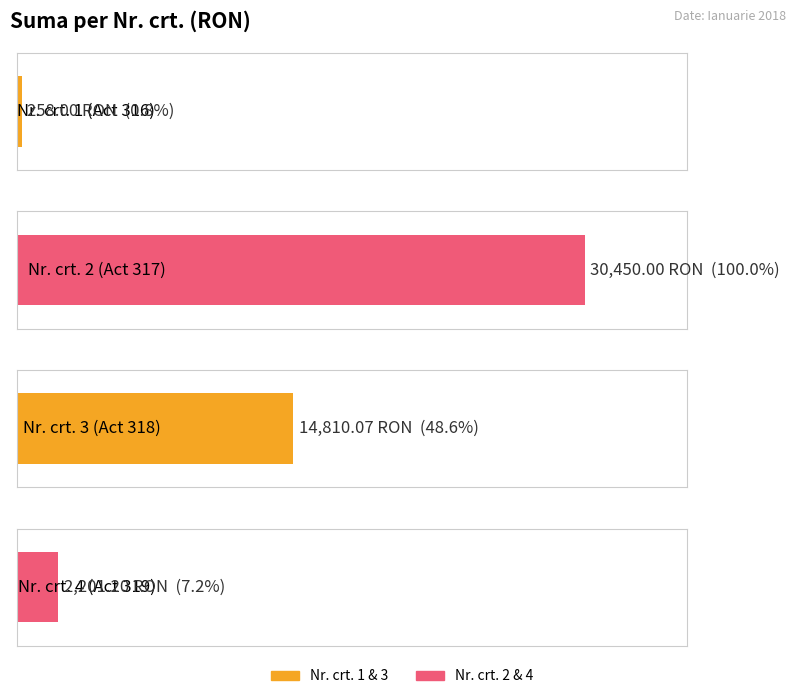

Which category has the lowest value across all series?

1